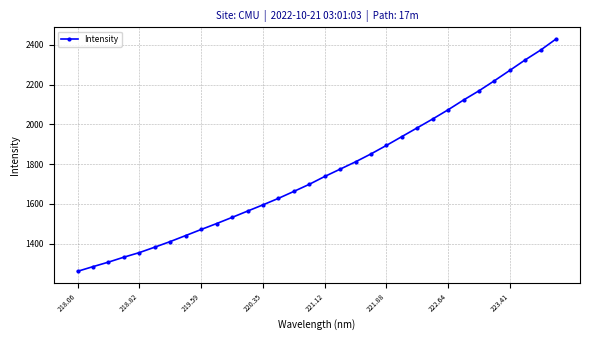

What is the maximum value shown in the chart?

2429.7